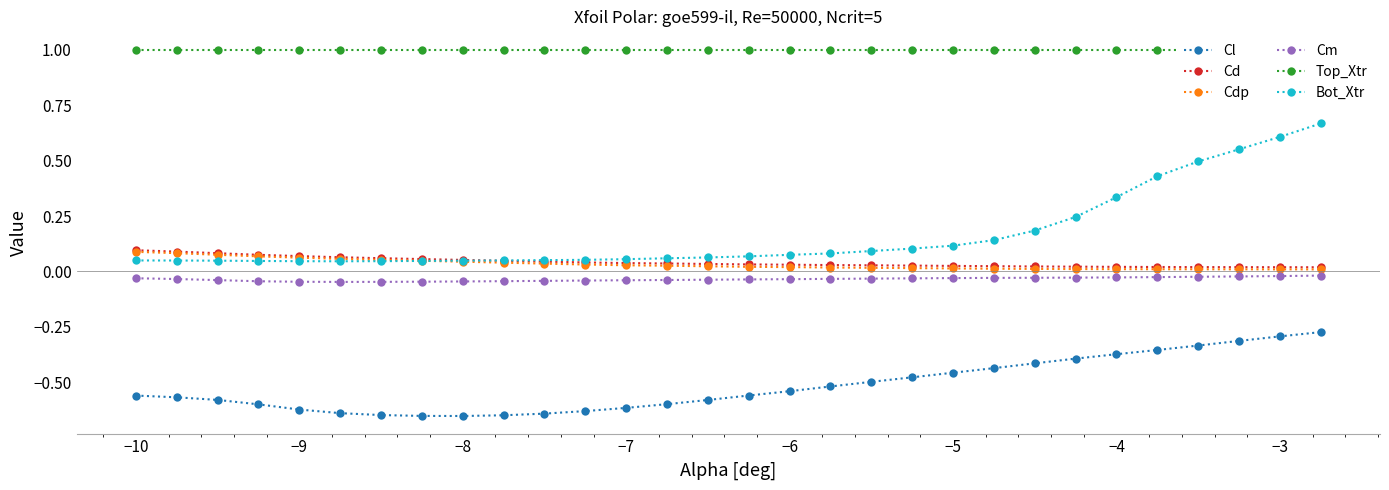

Which series has the largest total across all categories?

Top_Xtr